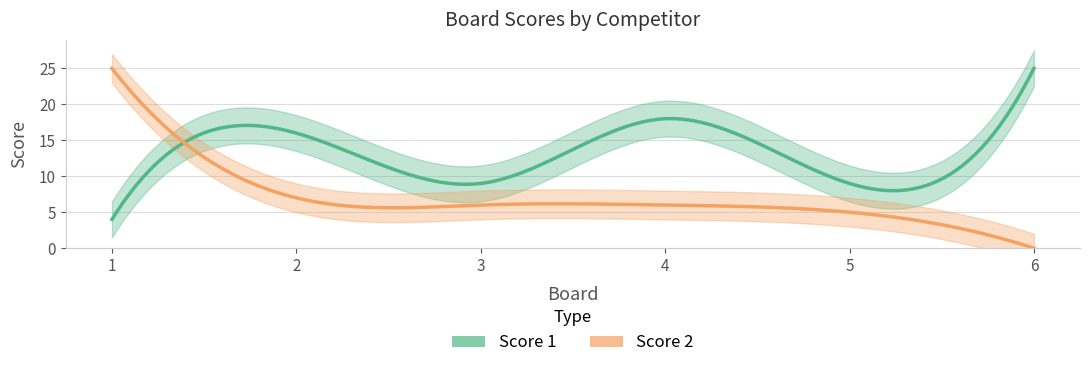

What is the difference between the Score 2 values at 4 and 1?

19